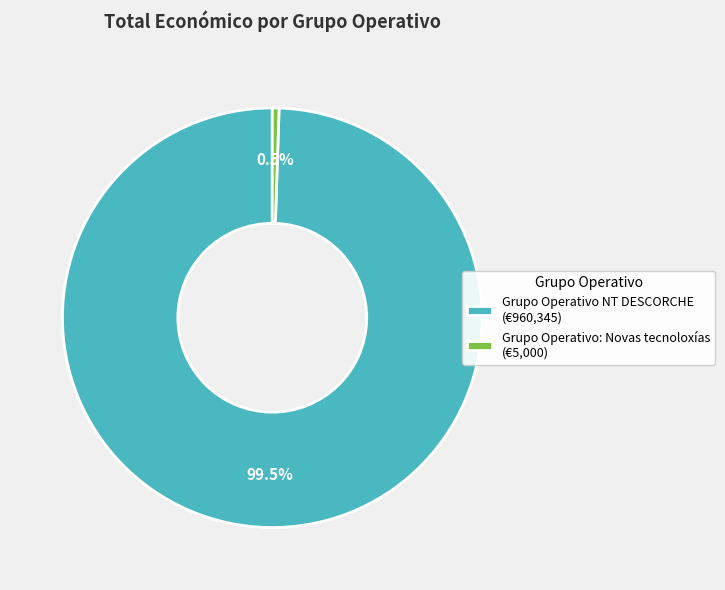

Does Grupo Operativo NT DESCORCHE (€960,345) account for over 50% of the chart?

Yes